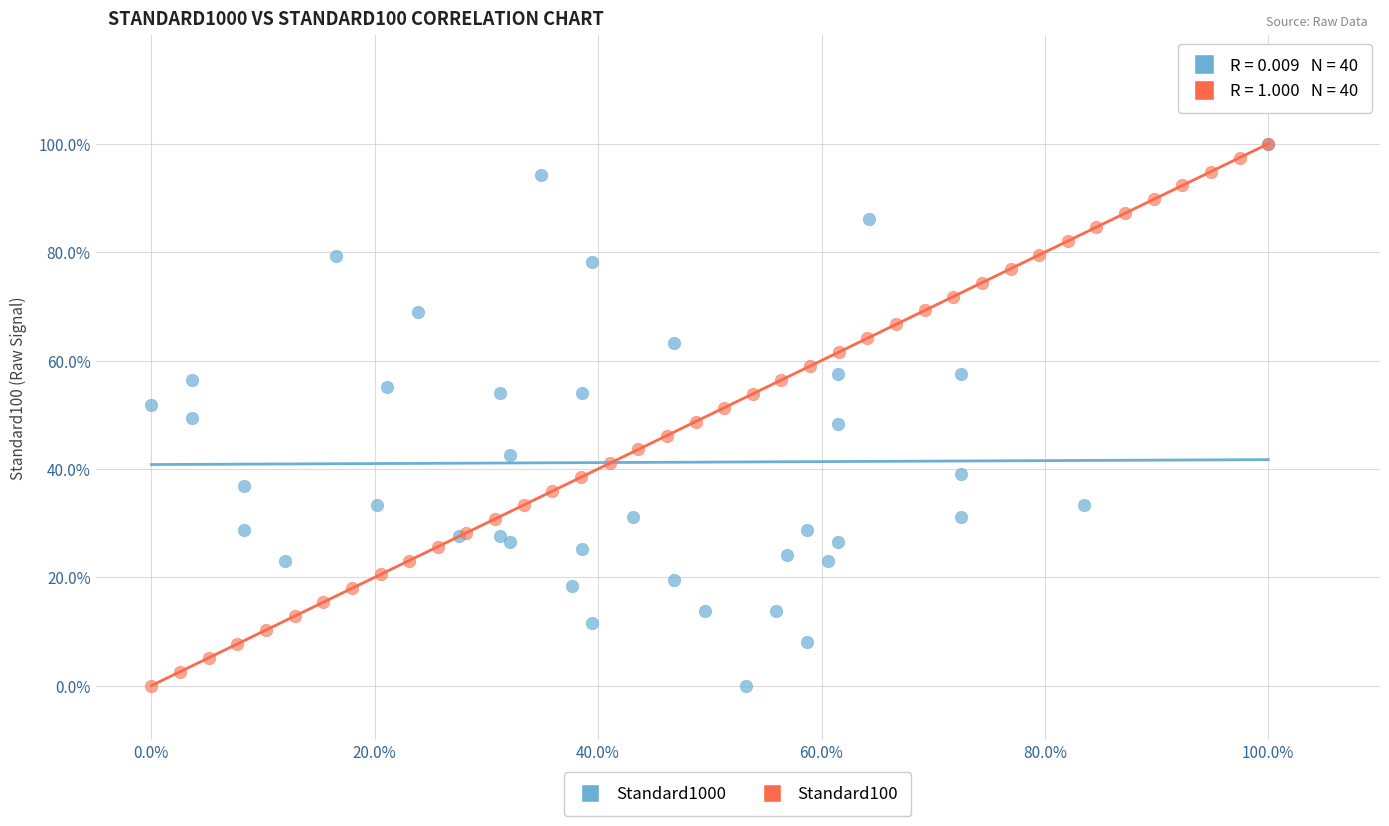

What are all the series names shown in the legend?

Standard1000, Standard100